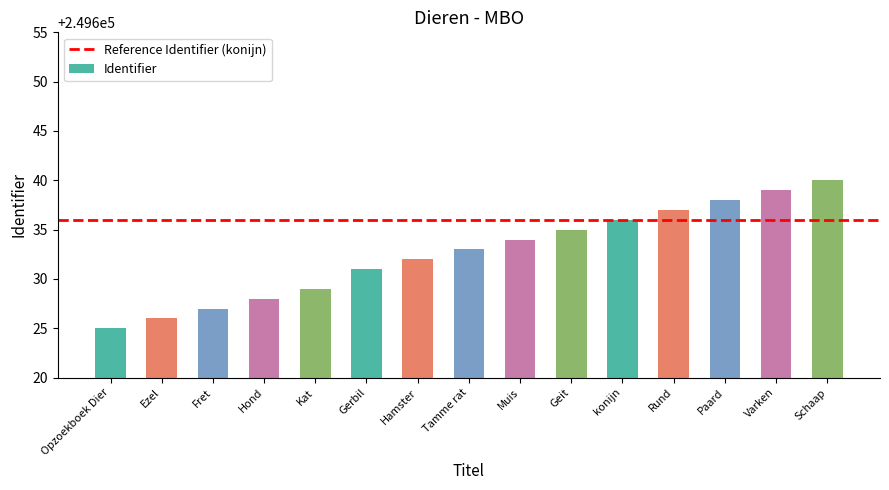

What is the difference between the values at Schaap and Hamster?

8